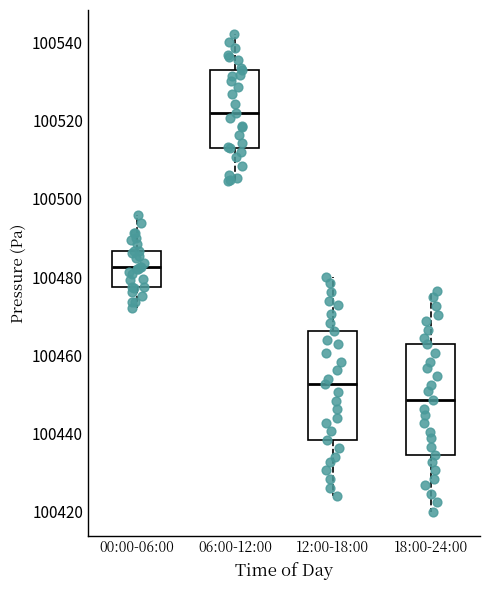

Reading left to right, read every box against the y-axis: the position of its median line, the range the box covers, and the ends of its whiskers. The values are not printed on the chart, so give them approximately, as read against the axis.

00:00-06:00: median 100482, box 100478 to 100486, whiskers 100472 to 100496
06:00-12:00: median 100522, box 100514 to 100534, whiskers 100504 to 100542
12:00-18:00: median 100452, box 100438 to 100466, whiskers 100424 to 100480
18:00-24:00: median 100448, box 100434 to 100462, whiskers 100420 to 100476